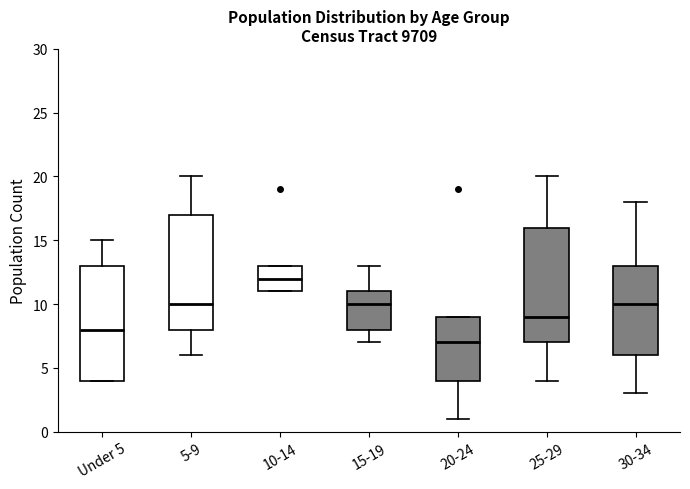

Which box has the lowest median line?

20-24